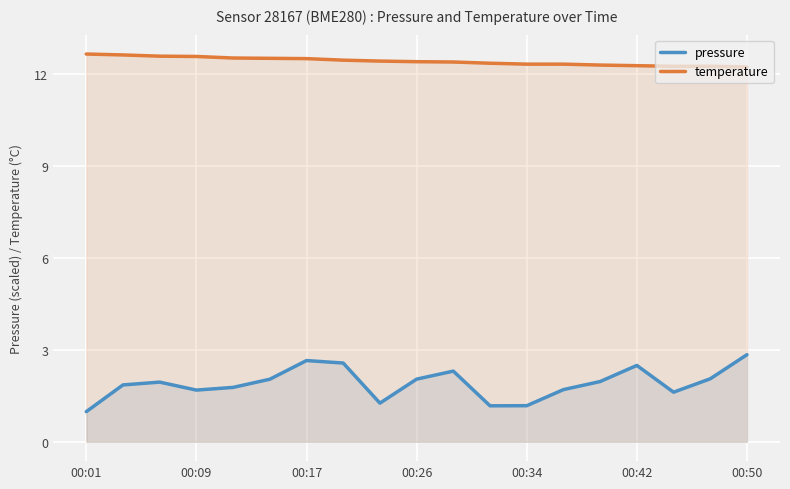

What is the maximum value for temperature?

12.6